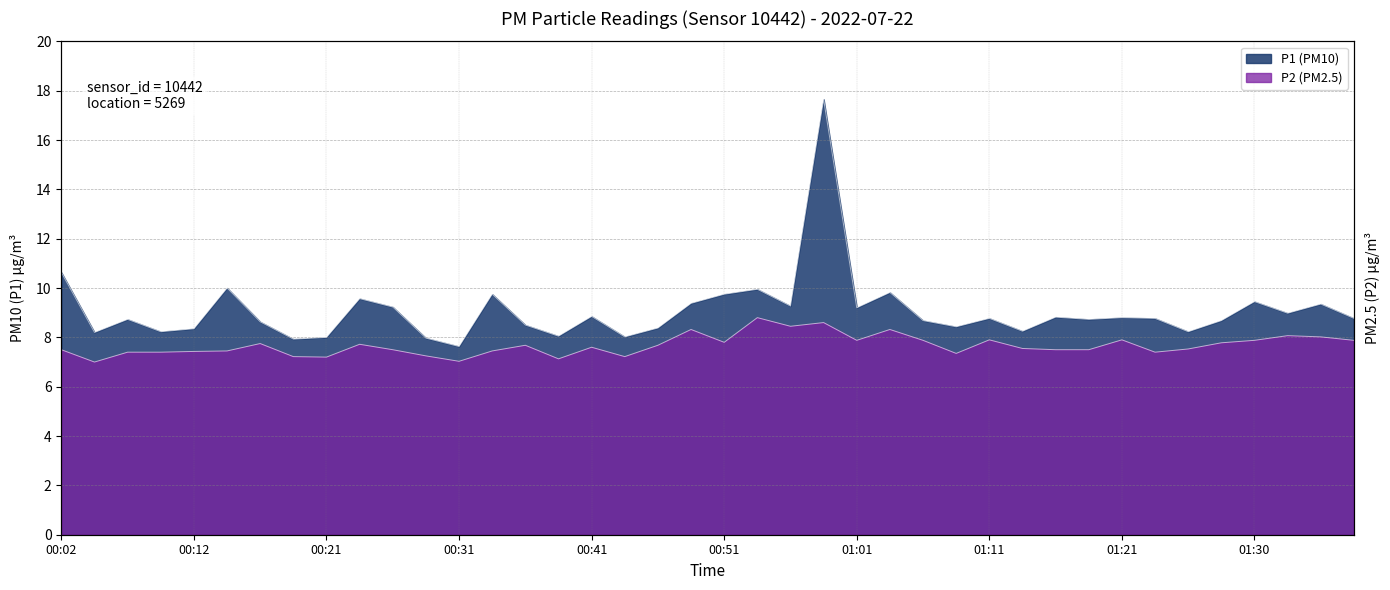

At which category is the sum across all series the highest?

00:58